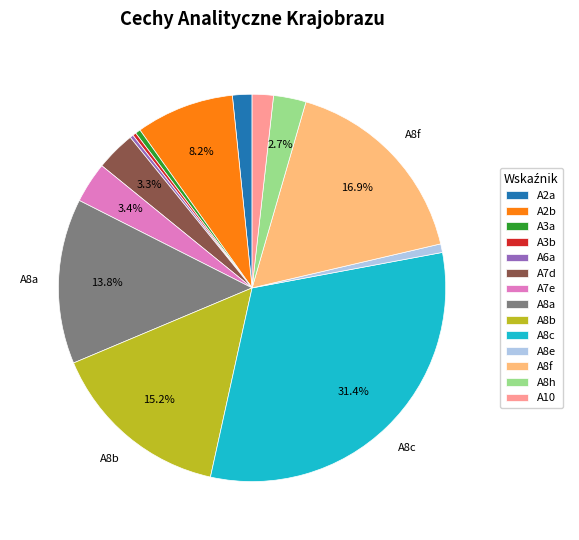

Which slice is the largest?

A8c